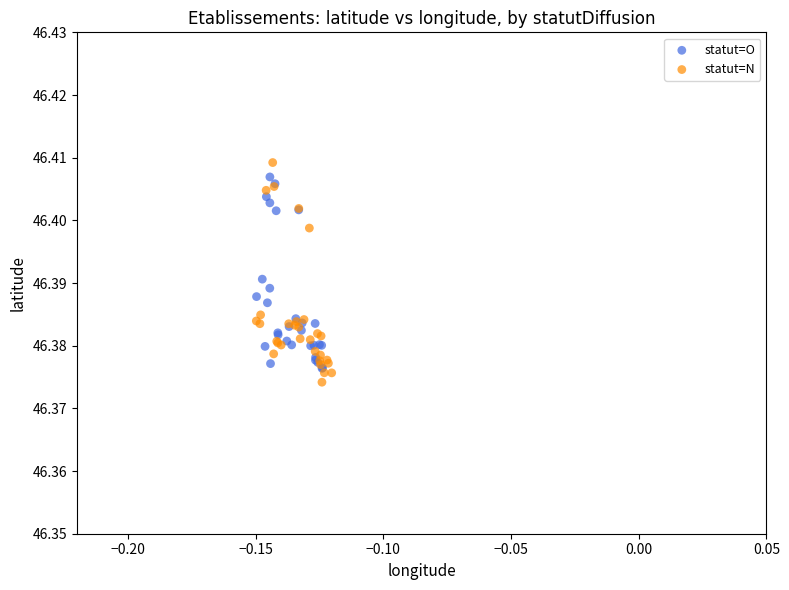

Which series contains the highest Y value?

statut=N